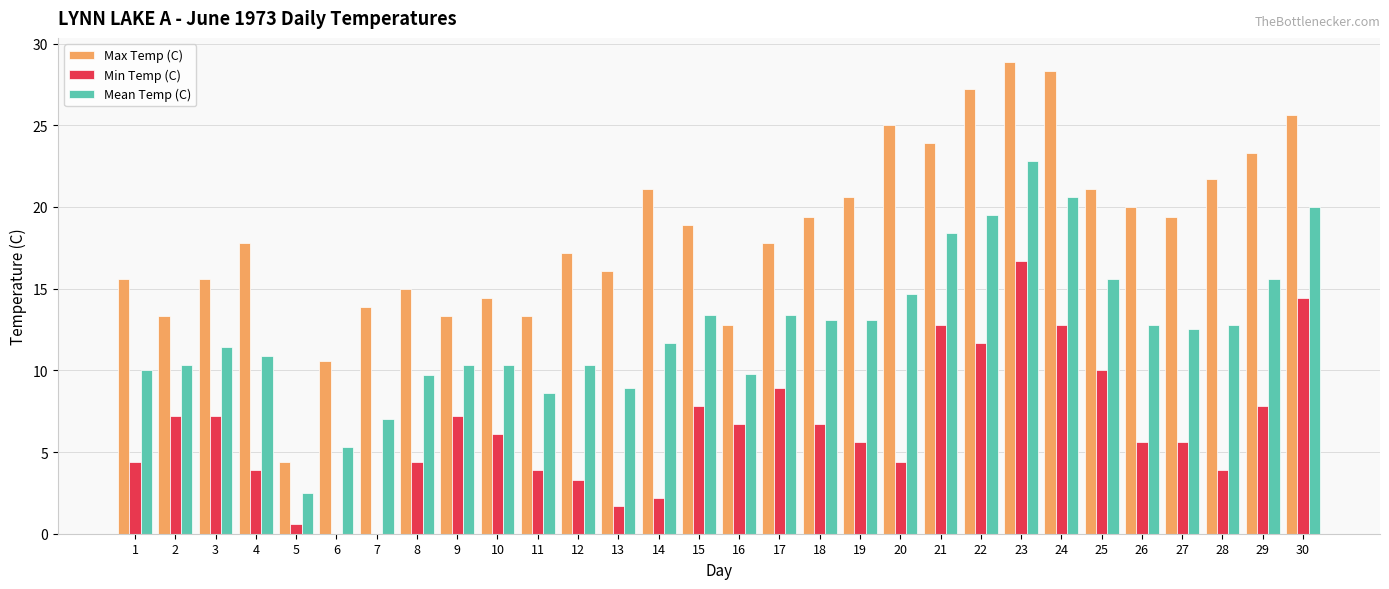

How many groups of bars are there?

30